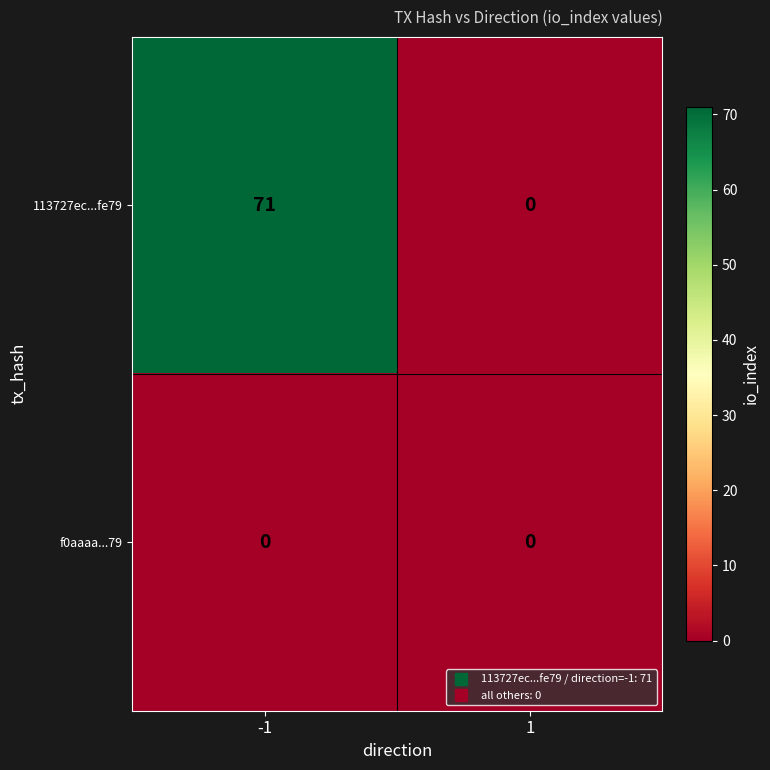

Which series has the widest spread of values?

113727ec...fe79